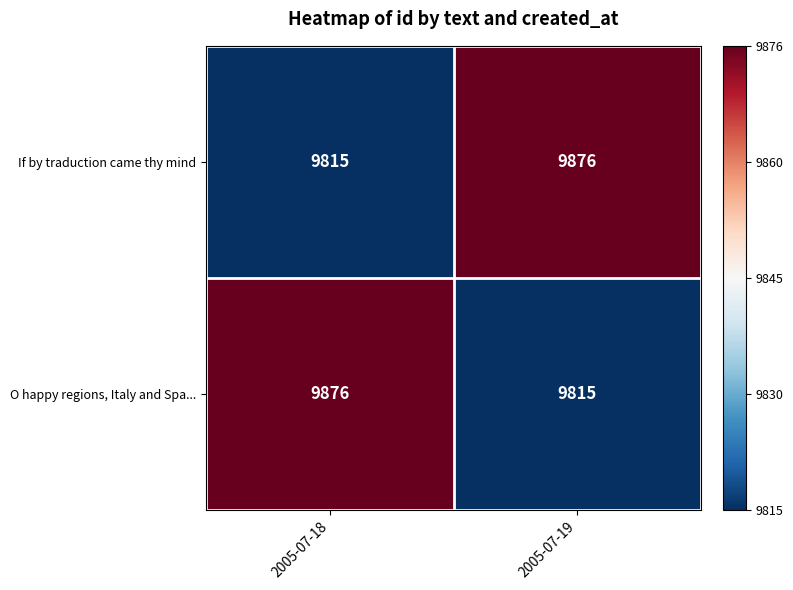

Which category has the lowest value in the O happy regions, Italy and Spa... series?

2005-07-19